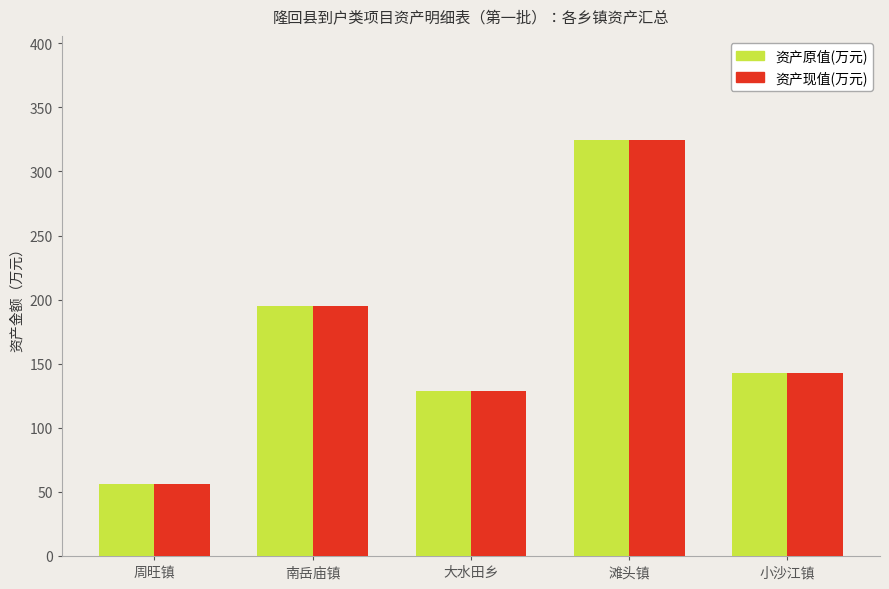

What is the value of the 资产现值(万元) bar at the 1st from the left?

55.8